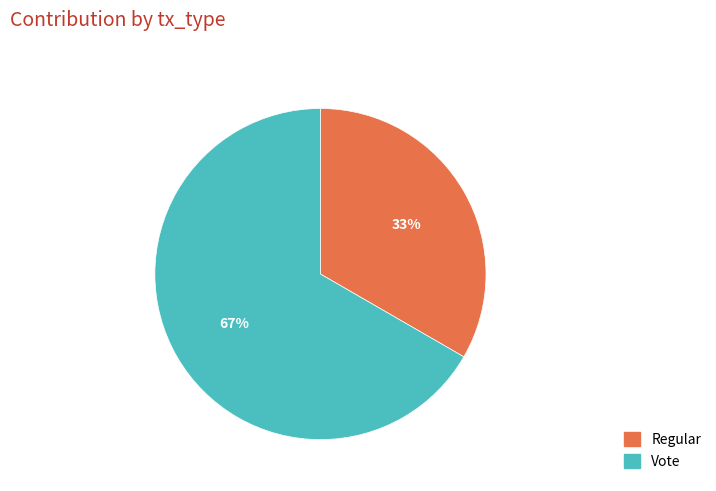

Between Regular and Vote, which is larger?

Vote